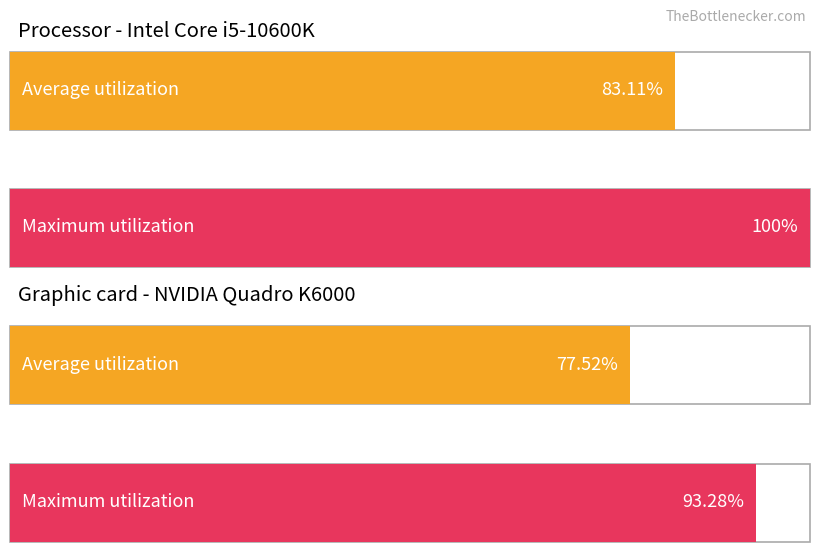

Does the chart contain any negative values?

No